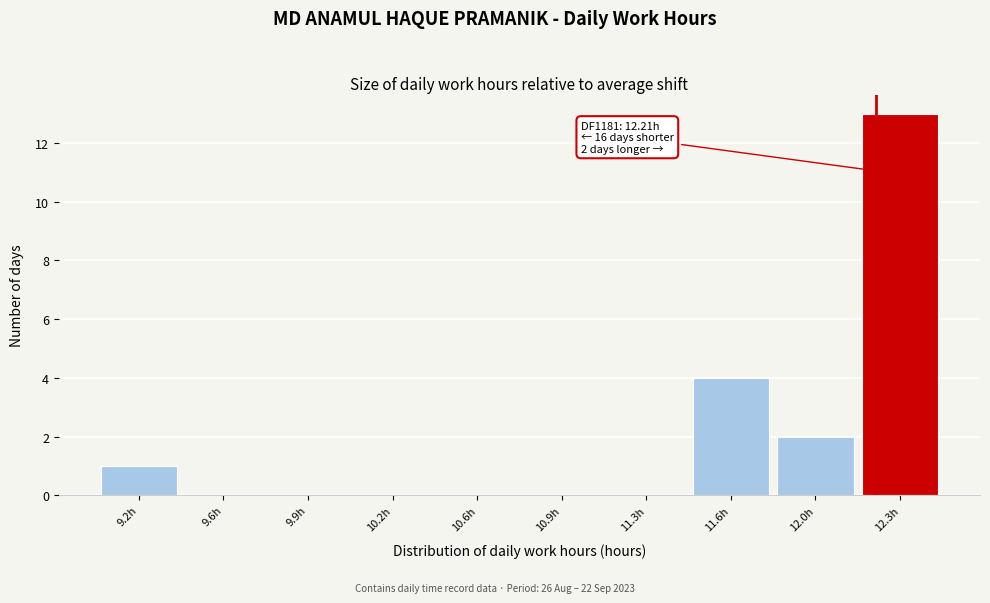

Reading right to left, list all the values displayed in this chart.

12.3h=13	12.0h=2	11.6h=4	11.3h=0	10.9h=0	10.6h=0	10.2h=0	9.9h=0	9.6h=0	9.2h=1